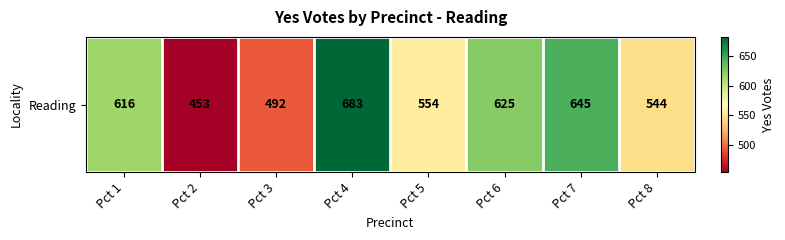

How many categories are shown in the chart?

8